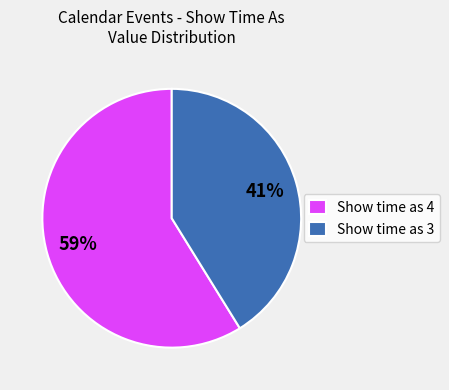

What percentage is the Show time as 3 slice, to the nearest percent?

41%